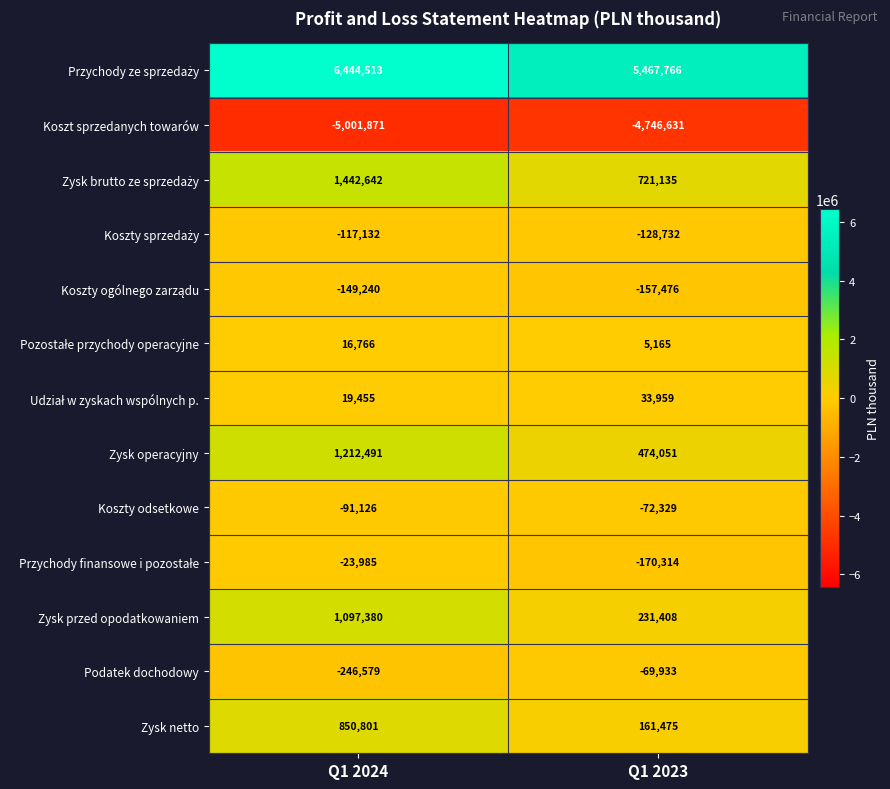

What is the approximate value of Koszty odsetkowe at Q1 2024, to the nearest 100?

-91100